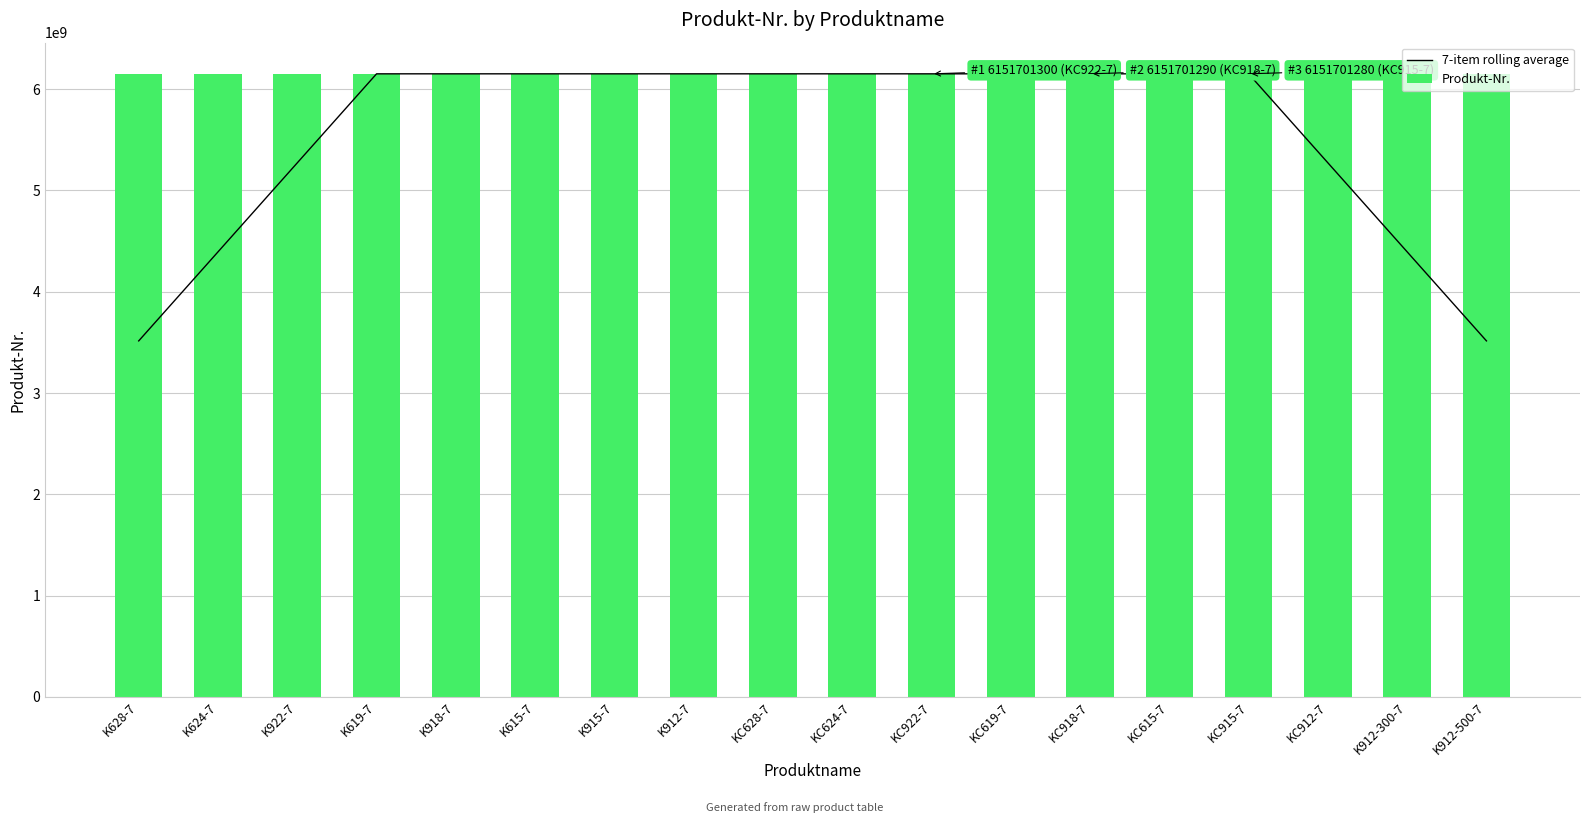

The value of Produkt-Nr. at K615-7 is 3267972278.1. True or false?

False